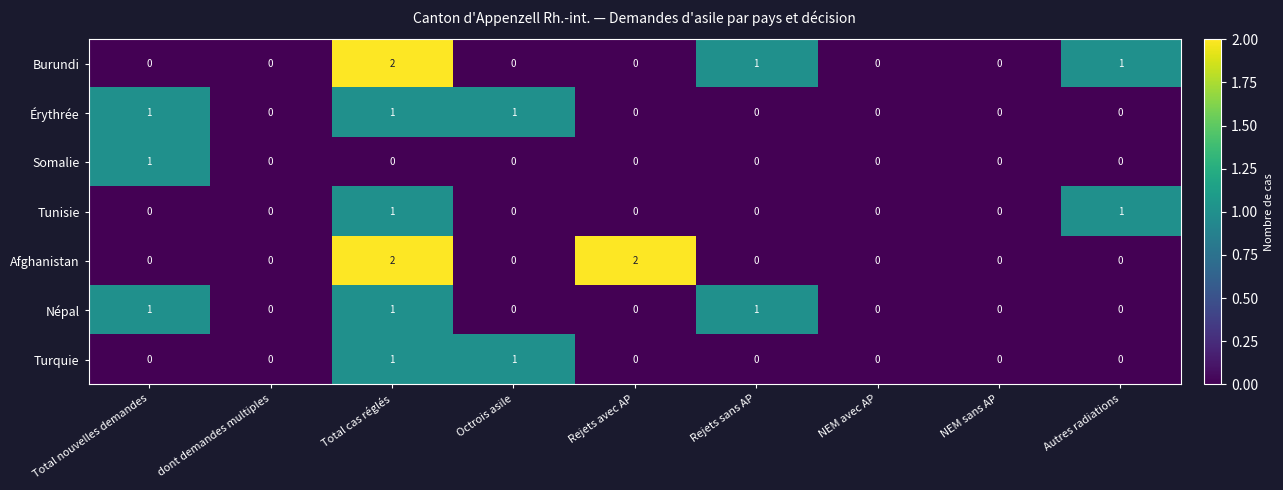

At which category is the sum across all series the highest?

Total cas réglés